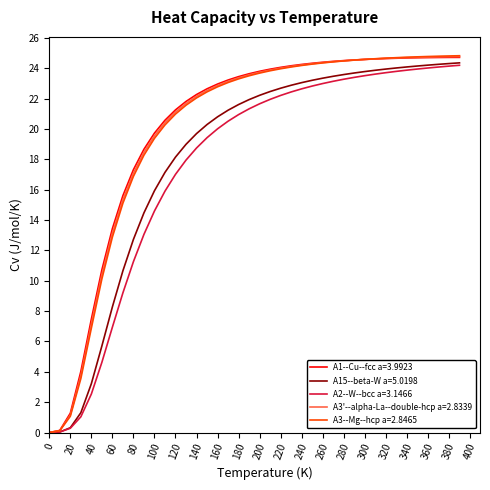

What is the maximum value shown in the chart?

24.8